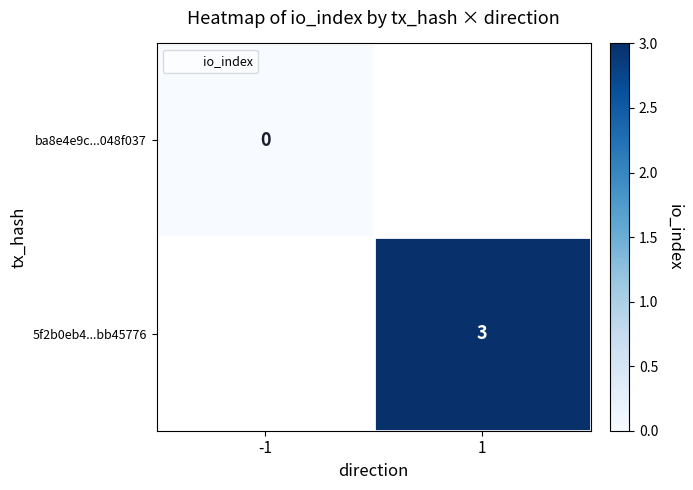

The value of 5f2b0eb4...bb45776 at 1 is 3.0. True or false?

True